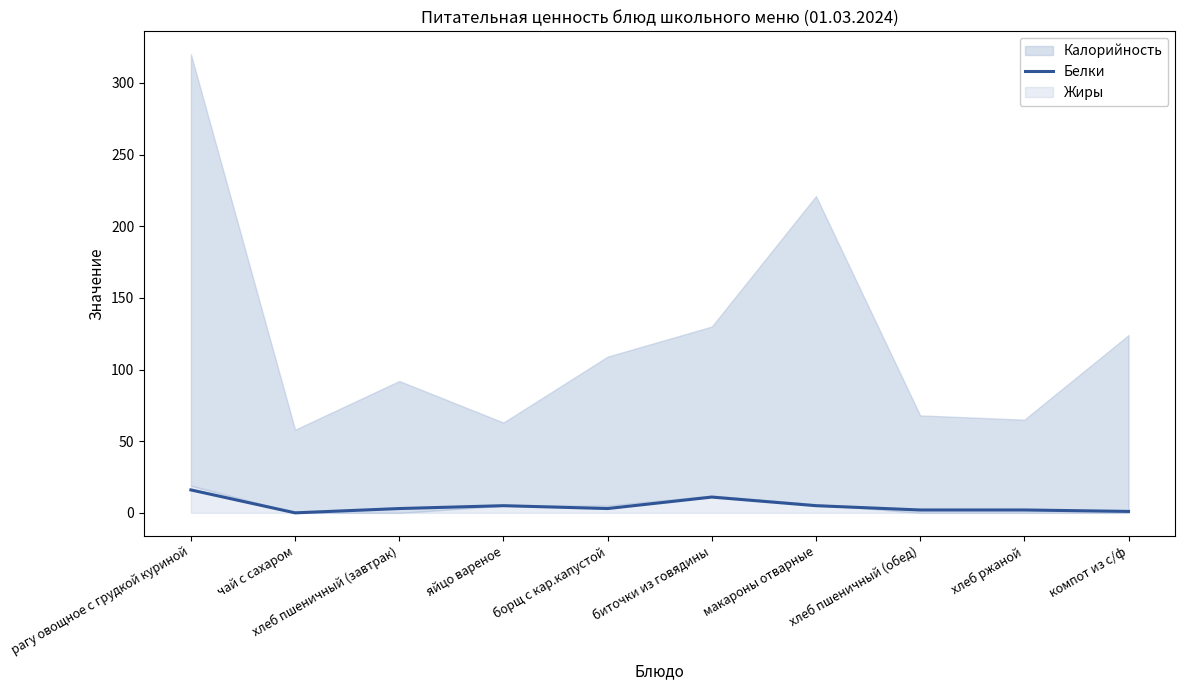

Where is the first local maximum?

яйцо вареное